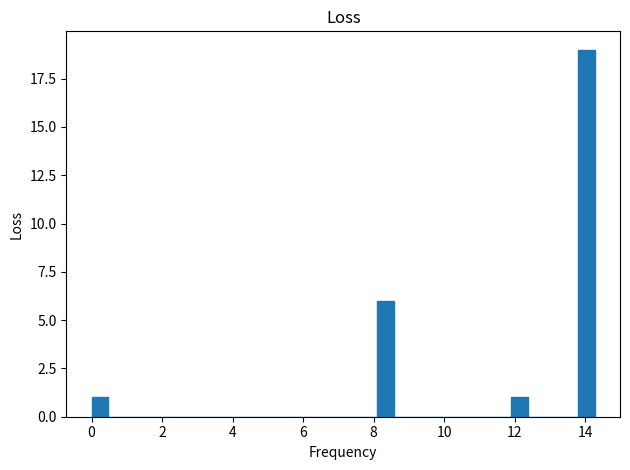

Read against the x-axis, roughly where is the centre of the tallest bar?

14.0